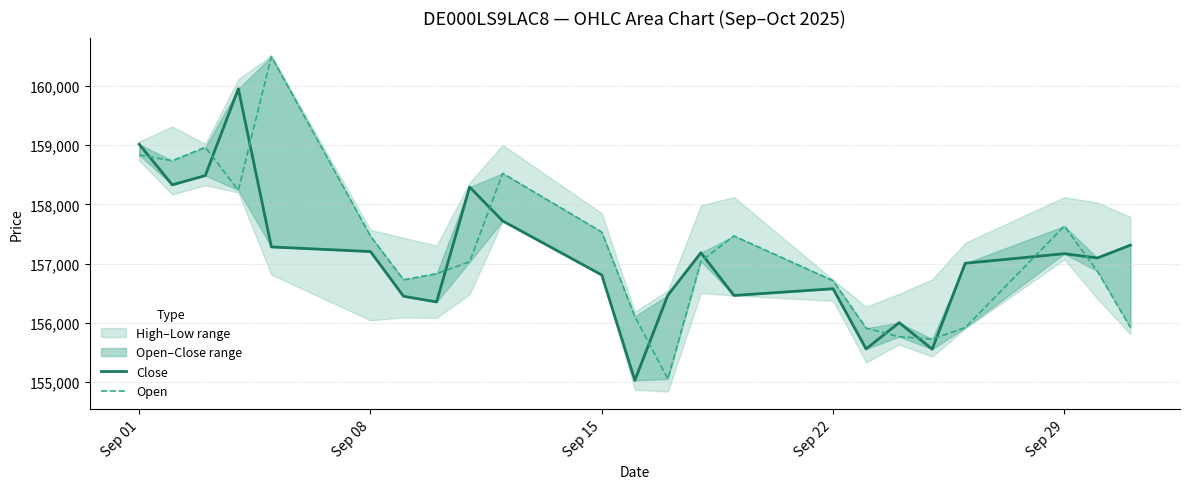

How many values in the Open series exceed 157030?

11